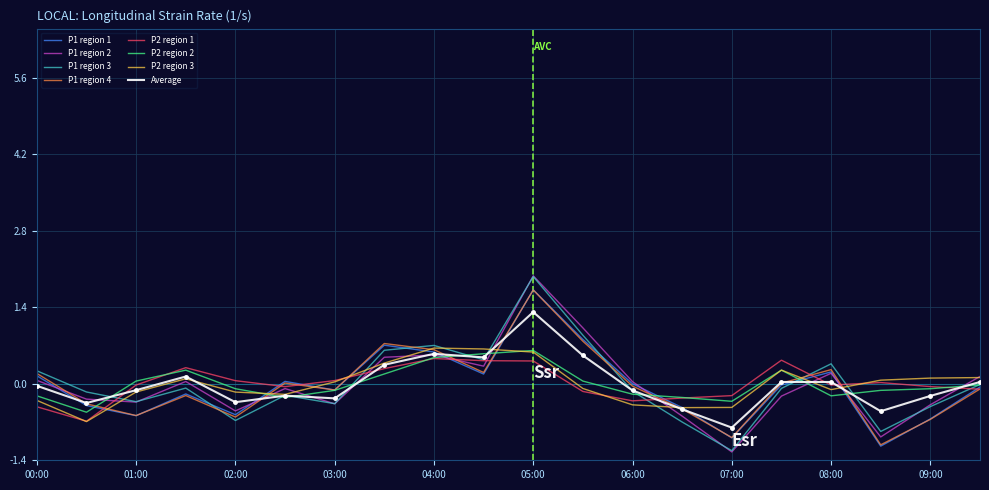

What is the minimum value for P1 region 4?

-1.1